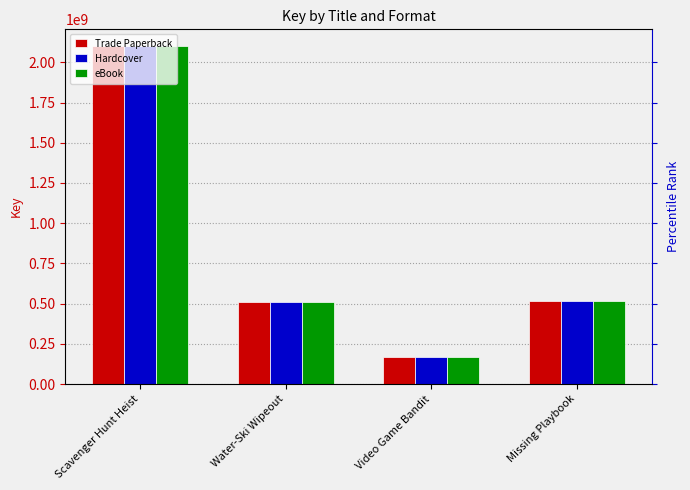

Reading right to left, what are all the values shown in this chart?

Trade Paperback: 514179454	167668507	509168529	2100306694
Hardcover: 514179454	167668507	509168529	2100306694
eBook: 514179454	167668507	509168529	2100306694